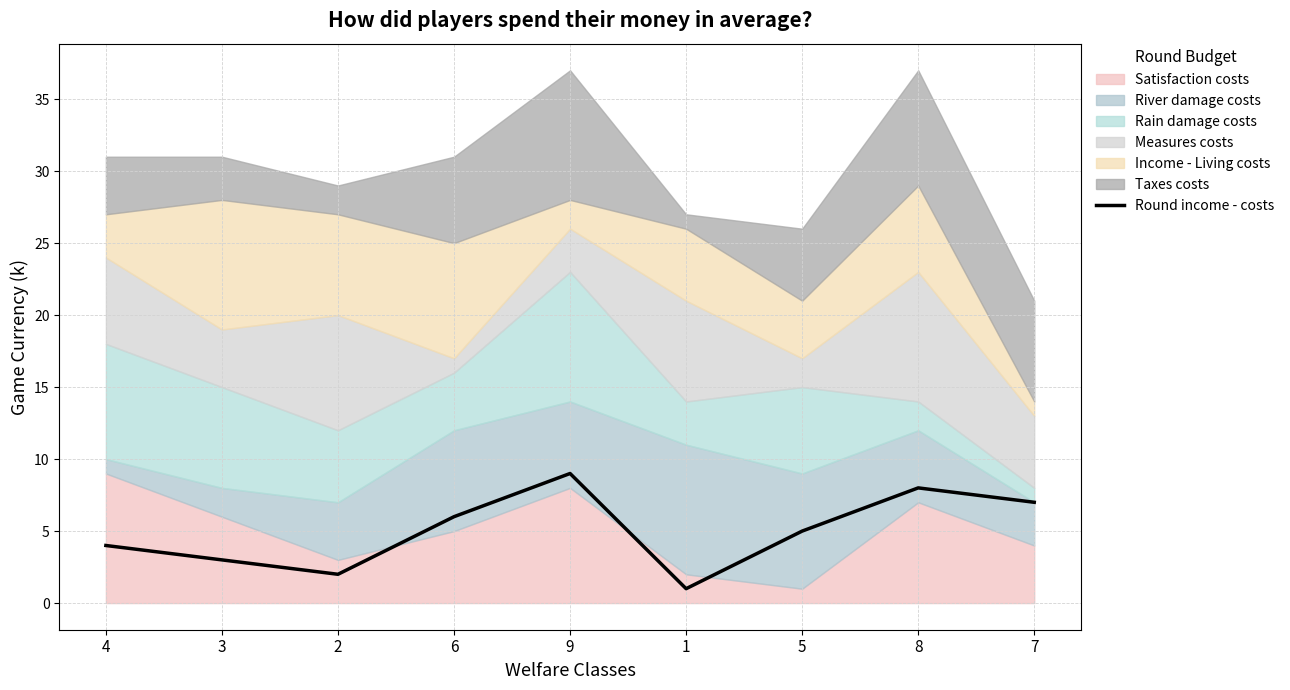

How many values are below 5?

4